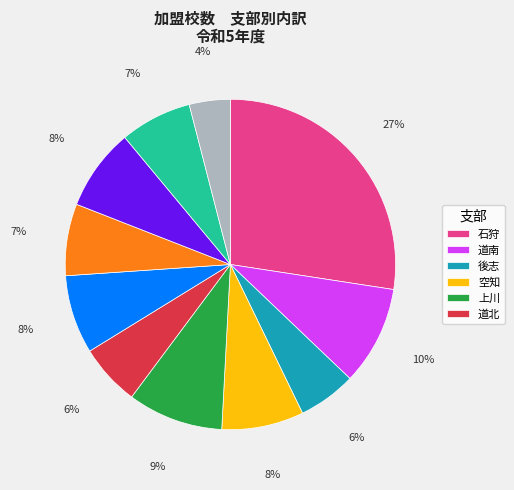

To the nearest percent, what is the difference between the largest and smallest slice percentages?

23%